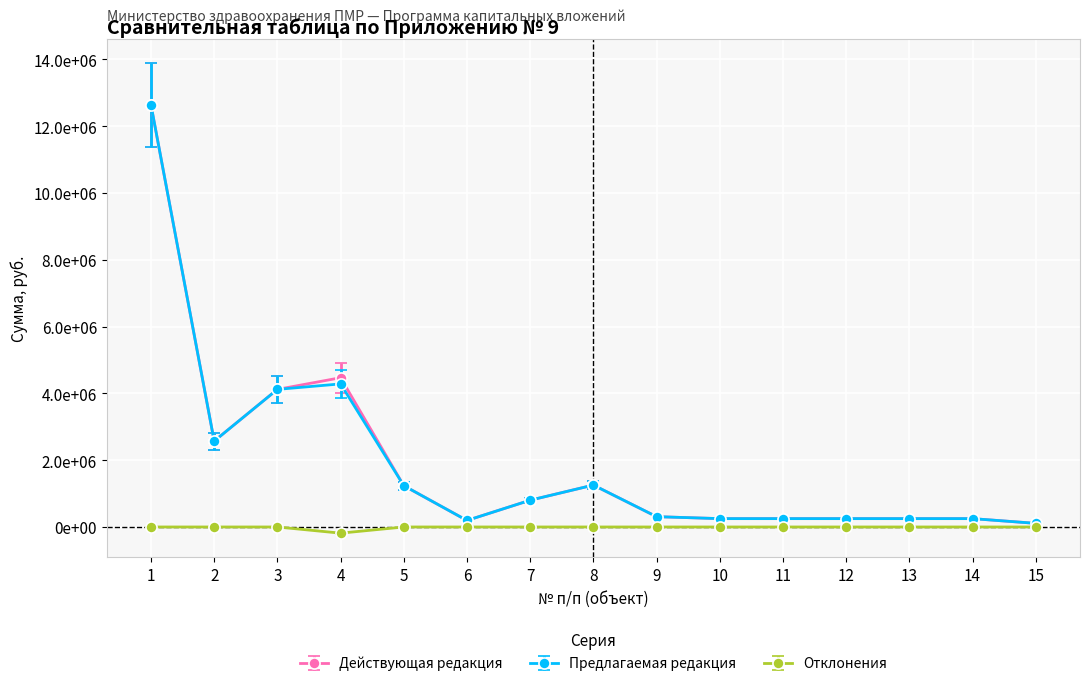

Is this an area chart (filled region under the line)?

No